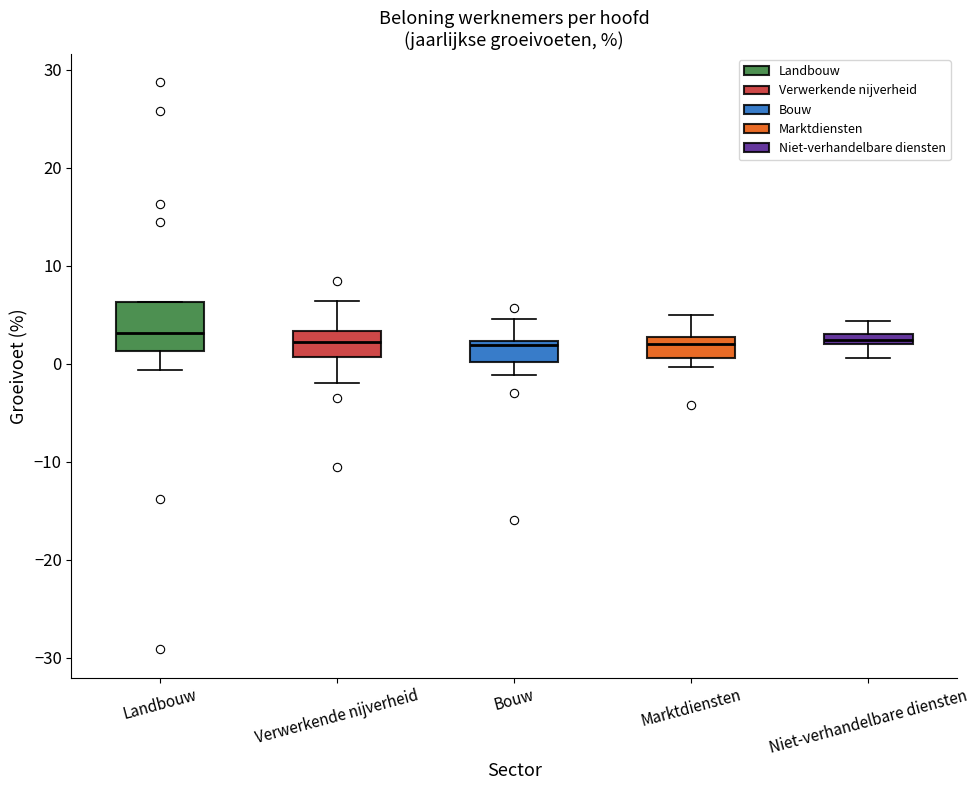

Where does the upper whisker of the box for Niet-verhandelbare diensten end on the y-axis? The values are not printed on the chart, so give them approximately, as read against the axis.

4